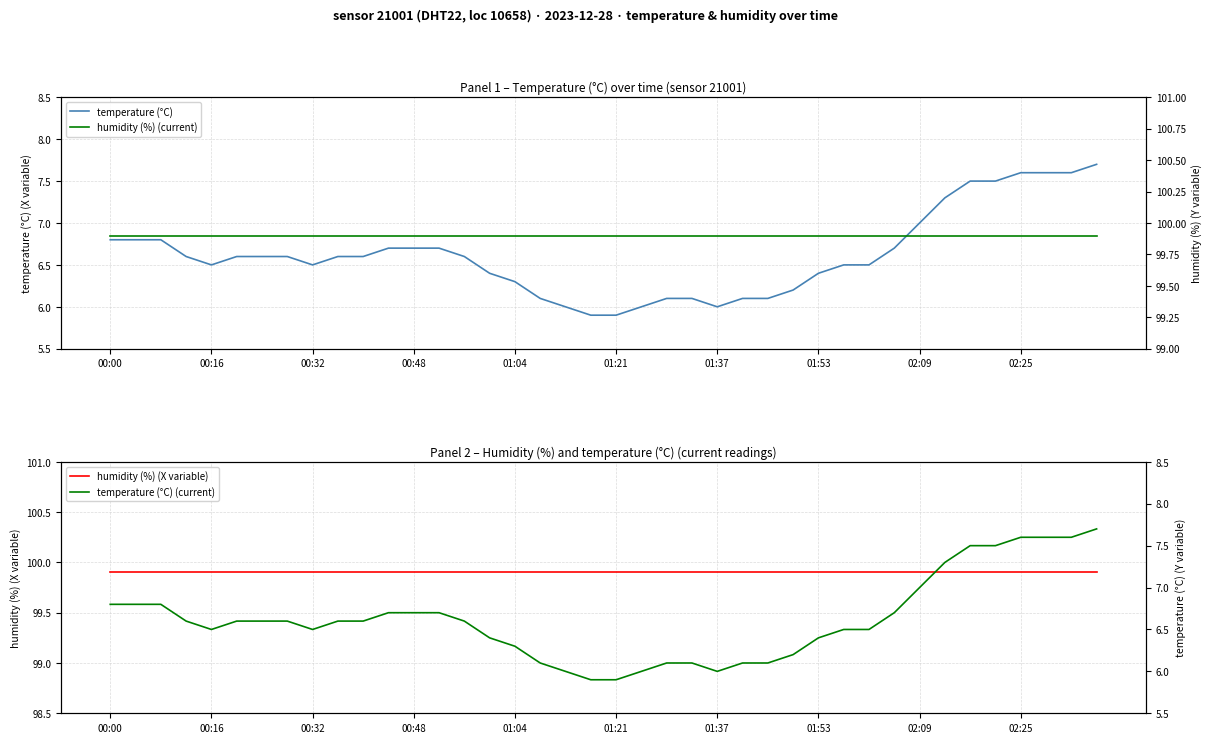

What are all the series names shown in the legend?

temperature (°C), humidity (%) (current), humidity (%) (X variable), temperature (°C) (current)